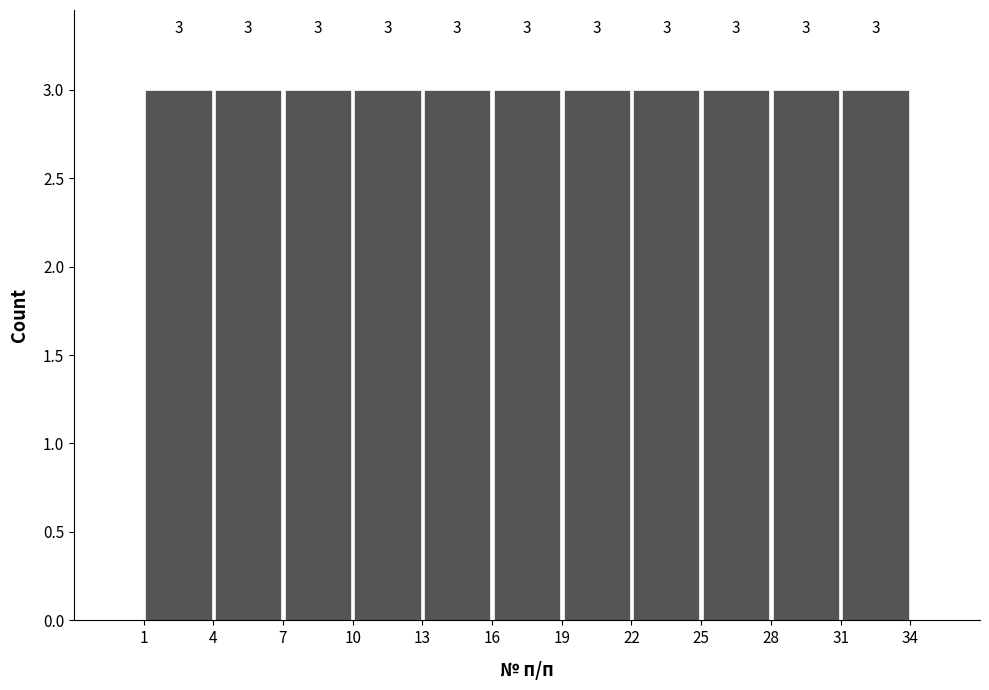

Reading left to right, list every bar in this chart as the range it spans on the x-axis followed by its height.

1 to 4: 3
4 to 7: 3
7 to 10: 3
10 to 13: 3
13 to 16: 3
16 to 19: 3
19 to 22: 3
22 to 25: 3
25 to 28: 3
28 to 31: 3
31 to 34: 3